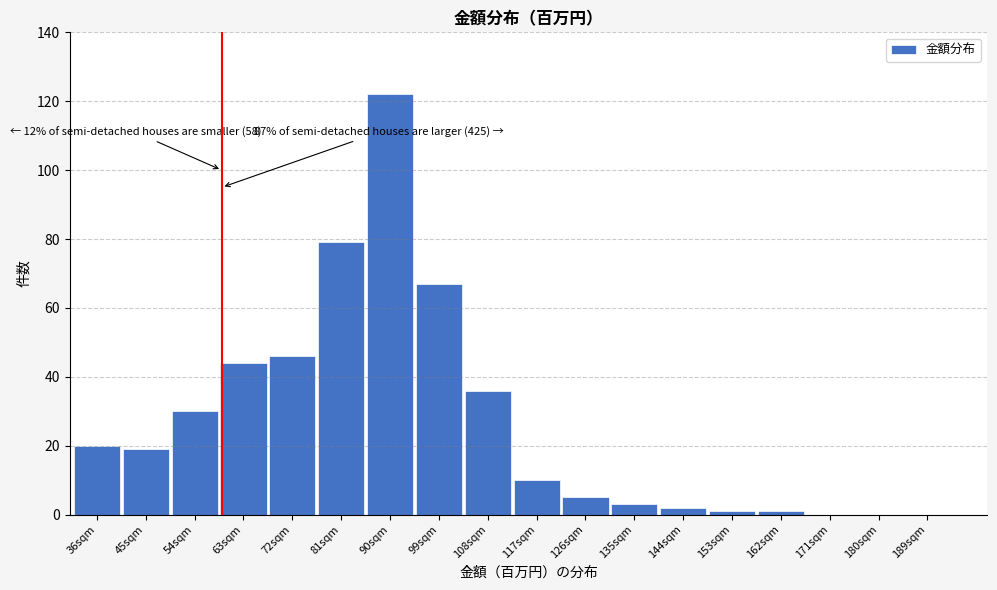

Reading left to right, transcribe all the data shown in this chart.

36sqm=20	45sqm=19	54sqm=30	63sqm=44	72sqm=46	81sqm=79	90sqm=122	99sqm=67	108sqm=36	117sqm=10	126sqm=5	135sqm=3	144sqm=2	153sqm=1	162sqm=1	171sqm=0	180sqm=0	189sqm=0